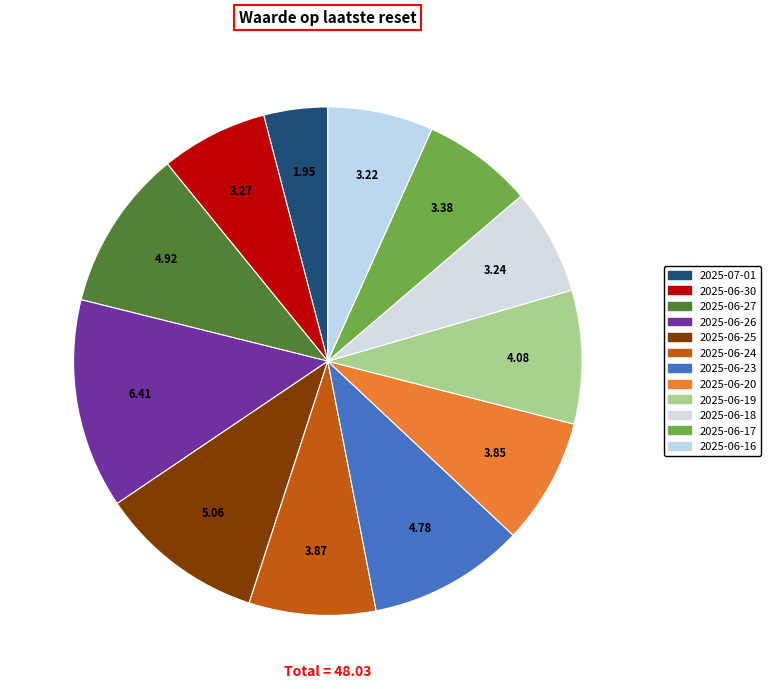

To the nearest percent, what is the average slice percentage?

8%